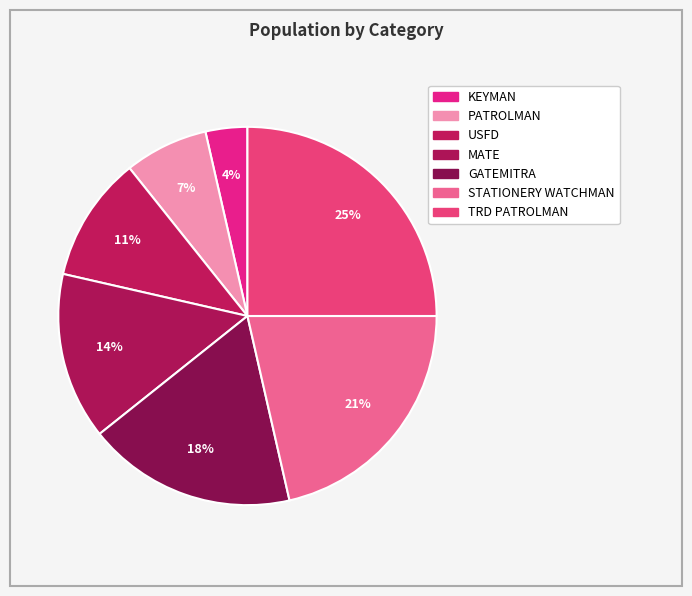

Count the number of slices in the pie.

7